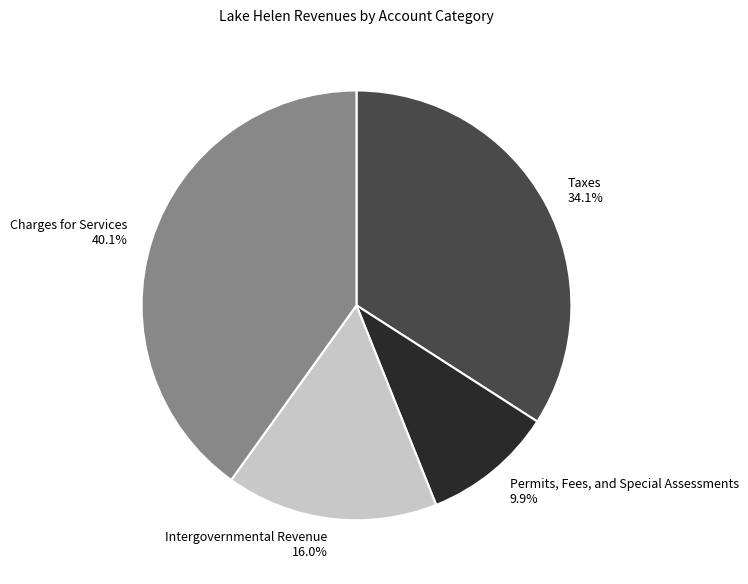

What is the ratio of the value at Taxes 34.1% to the value at Intergovernmental Revenue 16.0%?

2.1